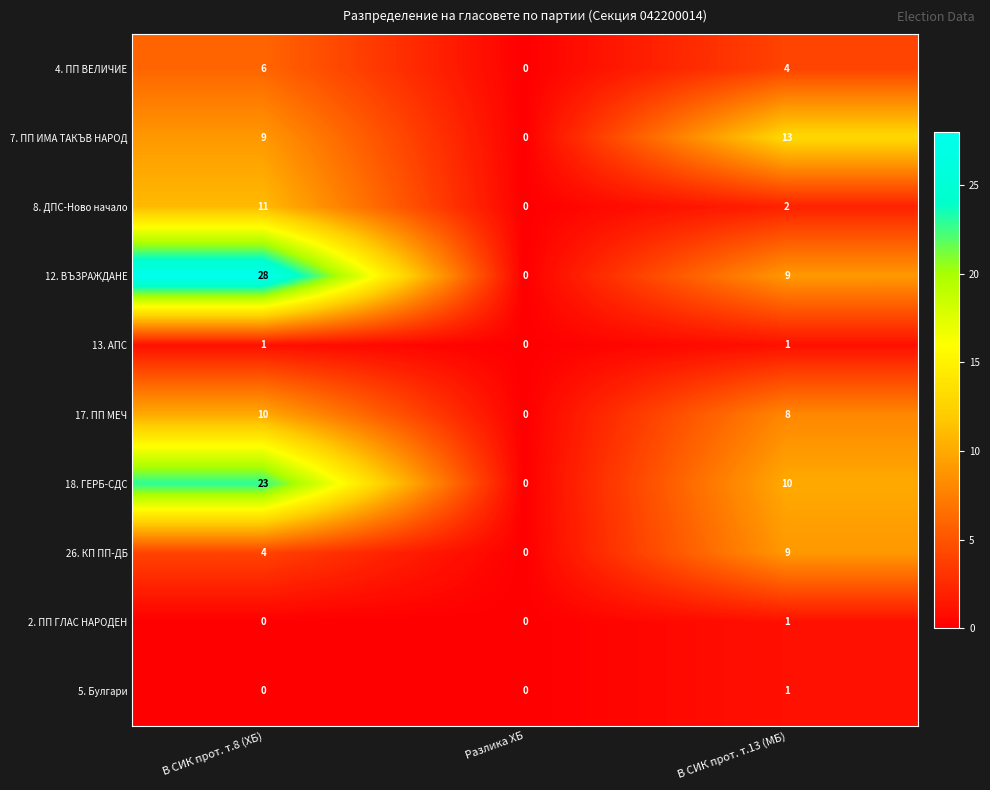

Is it true that 18. ГЕРБ-СДС equals 0 at Разлика ХБ?

True